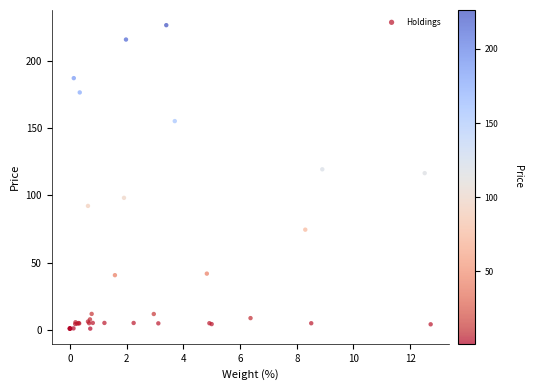

What Y value in the scatter plot is closest to 113?

116.4